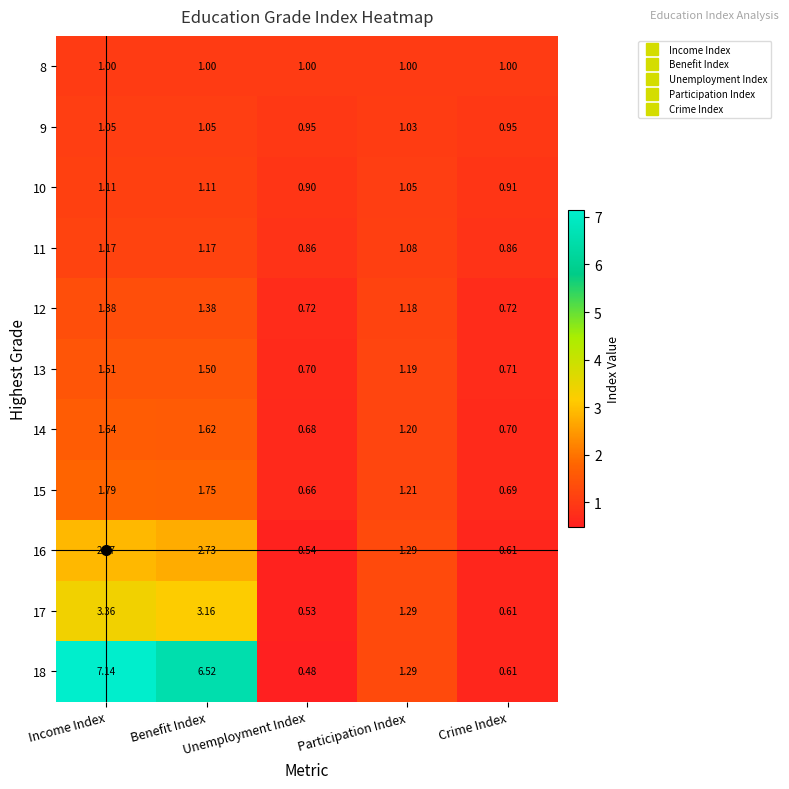

List the series in order of their peak value, highest first.

18, 17, 16, 15, 14, 13, 12, 11, 10, 9, 8